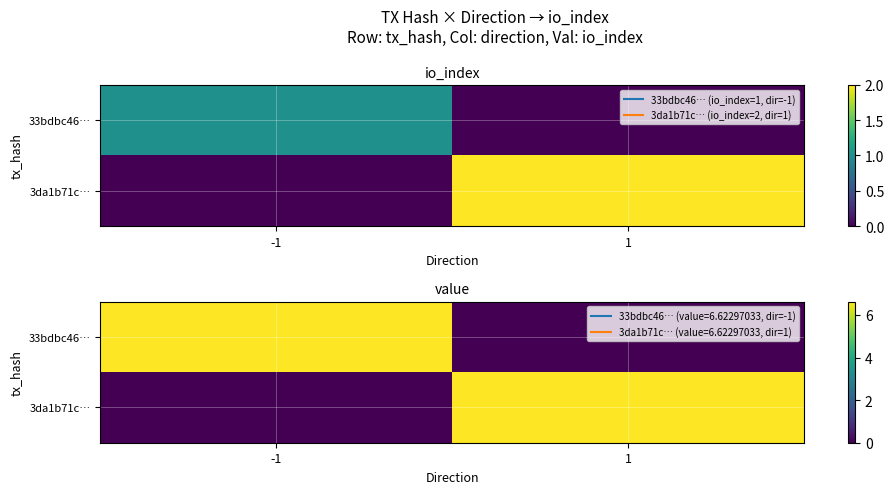

Is it true that 3da1b71c… equals 6.6 at 1?

True